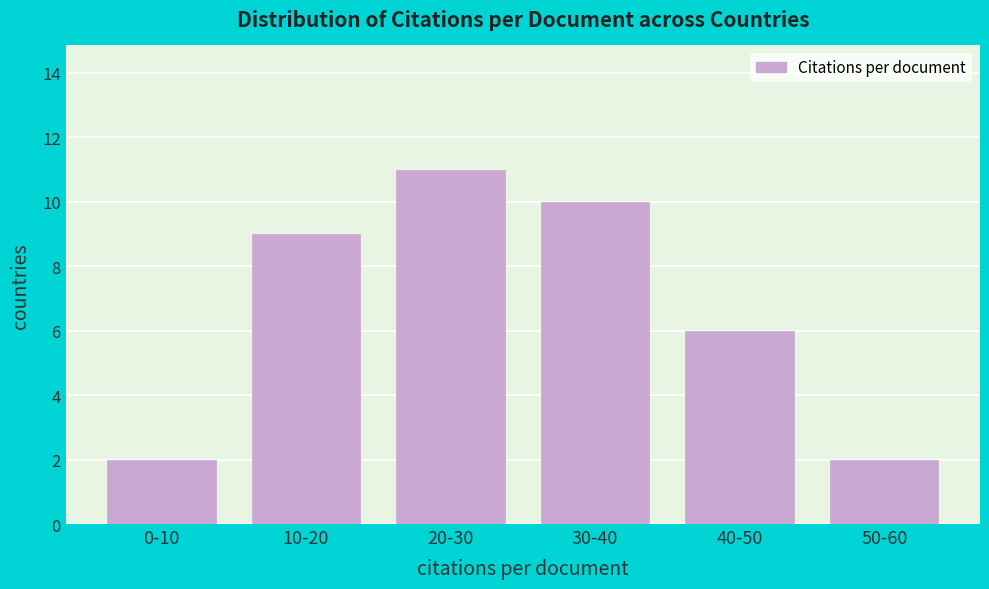

Reading right to left, transcribe all the data shown in this chart.

50-60=2	40-50=6	30-40=10	20-30=11	10-20=9	0-10=2